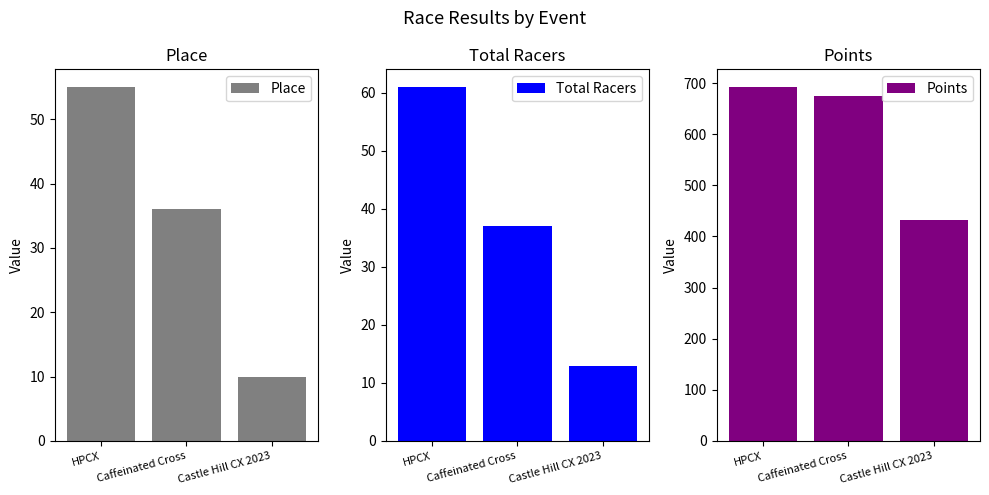

The value of Points at Castle Hill CX 2023 is 121.0. True or false?

False